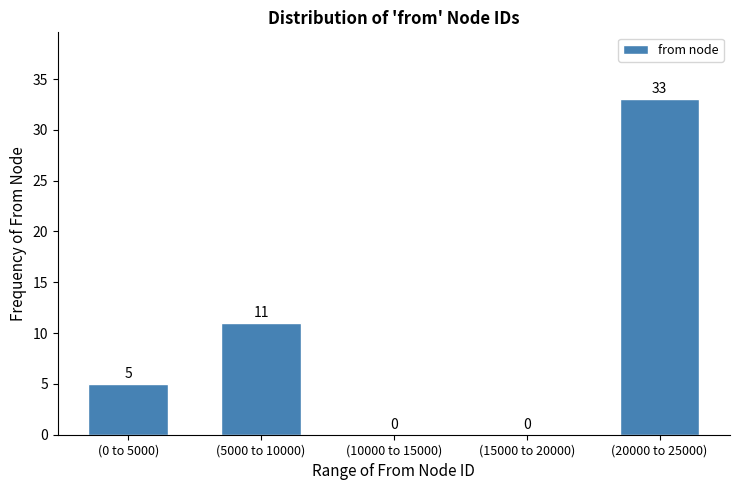

Reading left to right, what are all the values shown in this chart?

(0 to 5000)=5	(5000 to 10000)=11	(10000 to 15000)=0	(15000 to 20000)=0	(20000 to 25000)=33